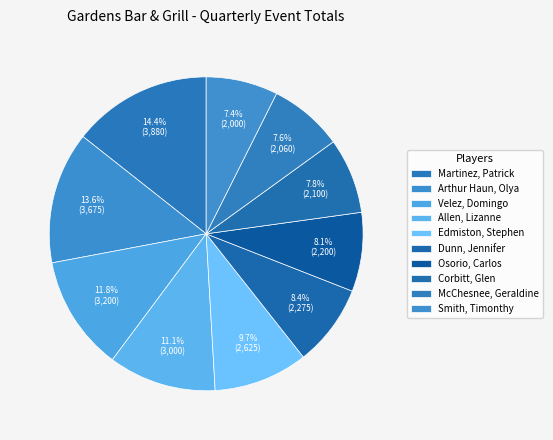

Do Corbitt, Glen and McChesnee, Geraldine together represent more than half of the pie?

No